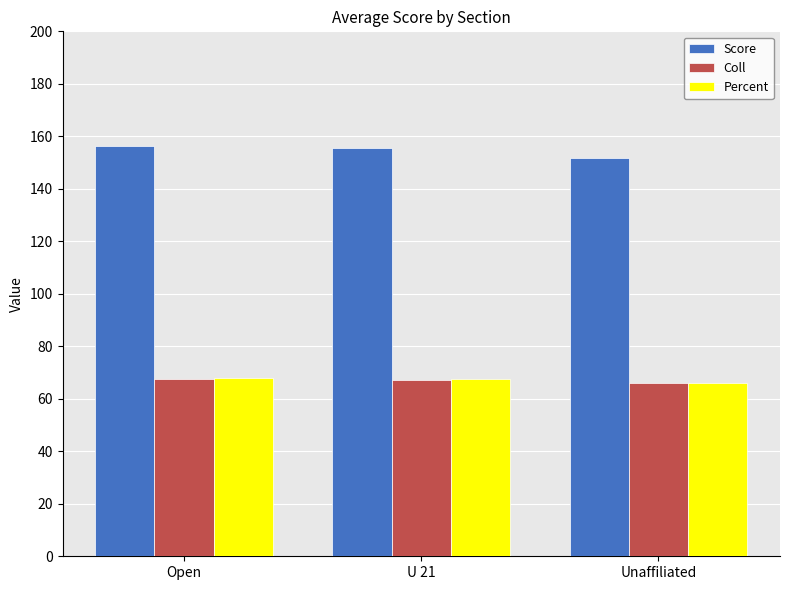

Which series has the largest total across all categories?

Score